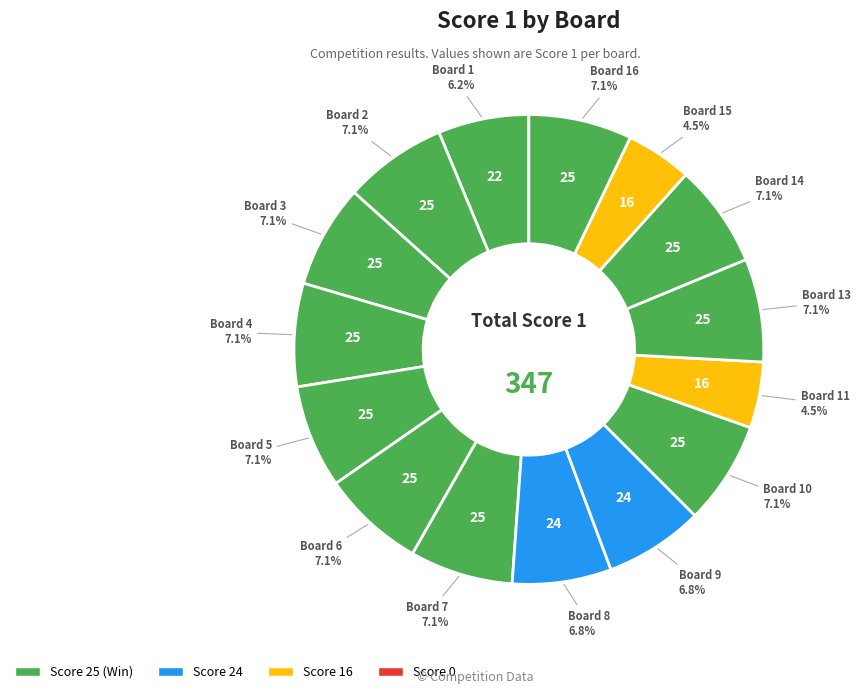

Count the number of slices in the pie.

15